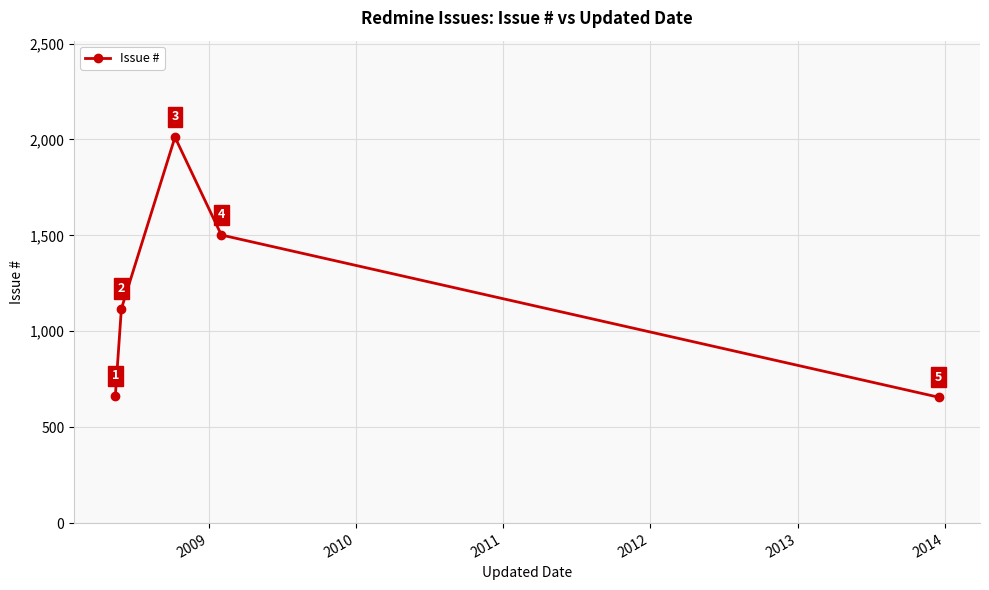

What is the minimum value shown in the chart?

656